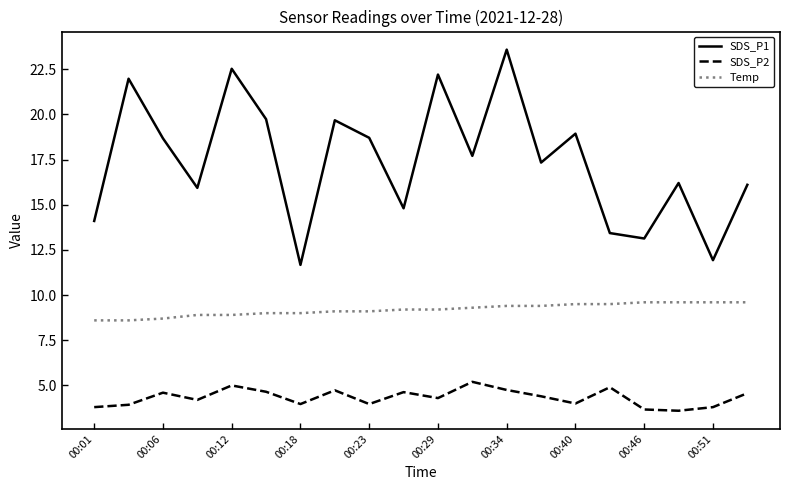

List the series in order of their peak value, highest first.

SDS_P1, Temp, SDS_P2